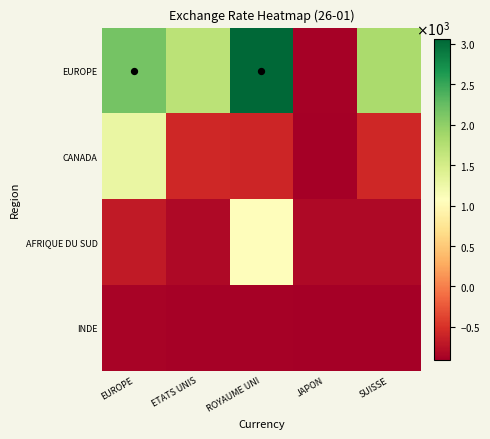

Which has a higher value, ROYAUME UNI or ETATS UNIS?

ROYAUME UNI